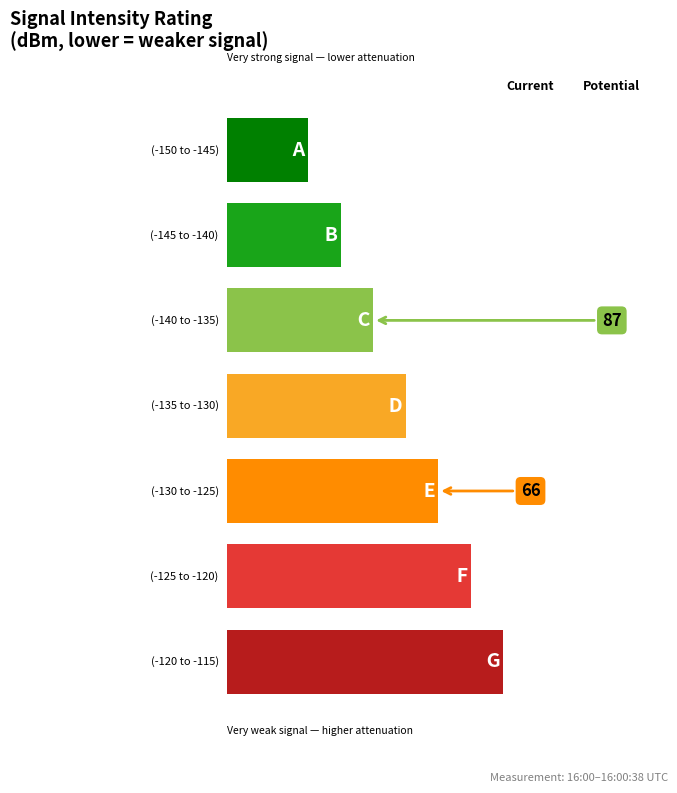

Which has a higher value, 30 or 28?

30